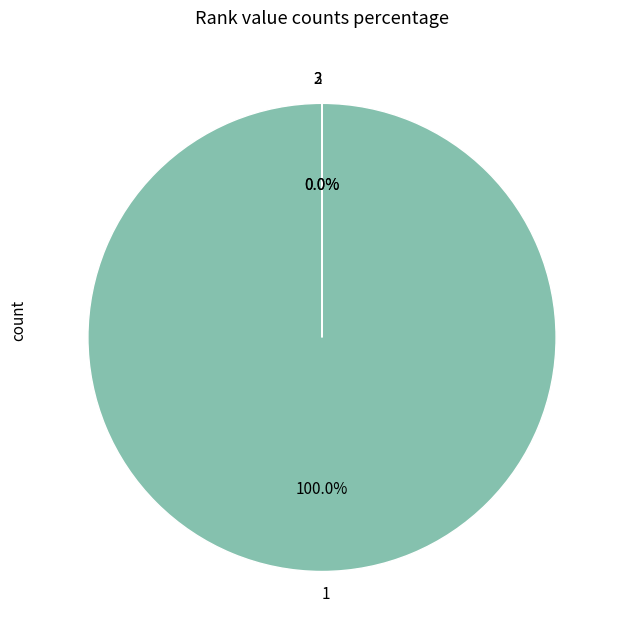

What is the majority slice?

1